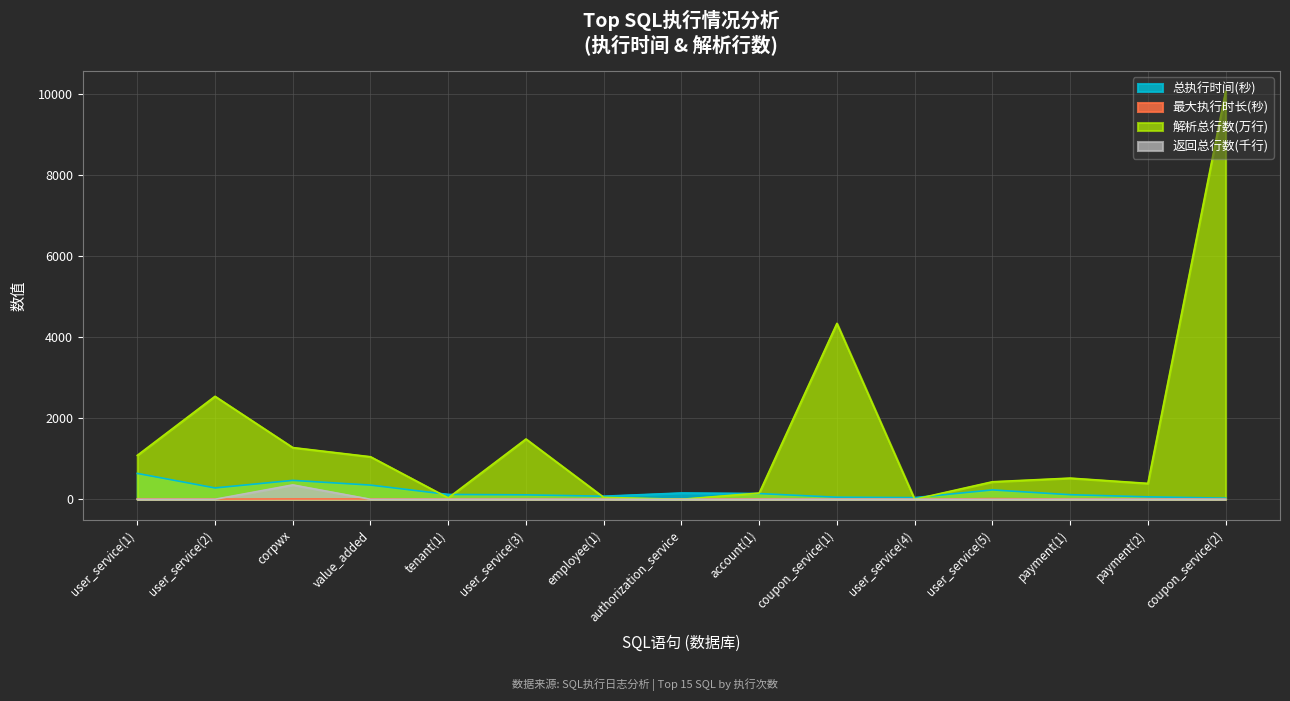

Rank the categories by 总执行时间(秒) value from lowest to highest.

coupon_service(2), user_service(4), coupon_service(1), payment(2), employee(1), user_service(3), payment(1), tenant(1), account(1), authorization_service, user_service(5), user_service(2), value_added, corpwx, user_service(1)